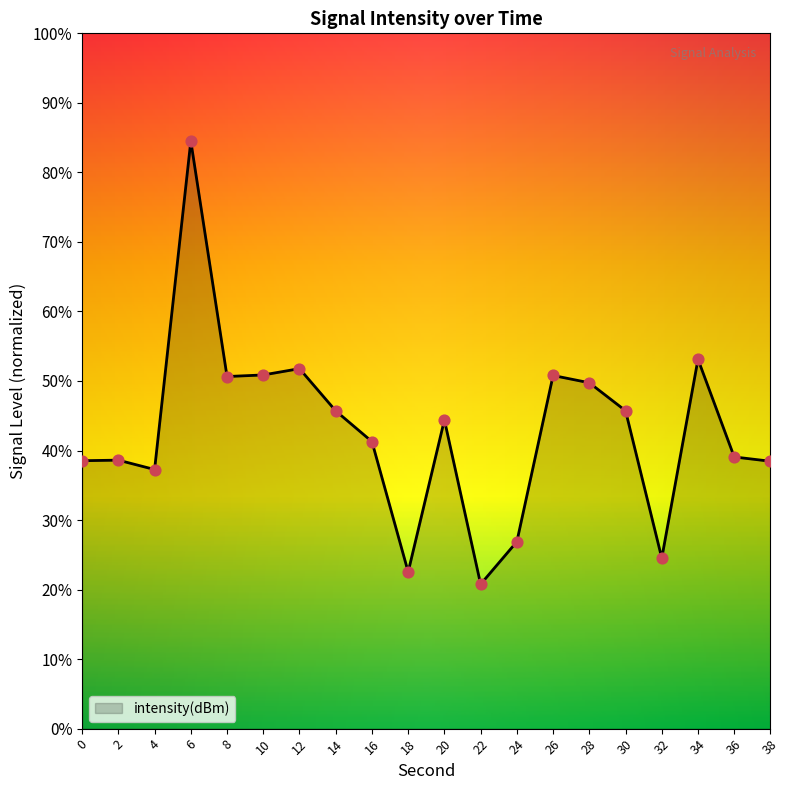

What is the change in value from 22 to 26?

+0.3